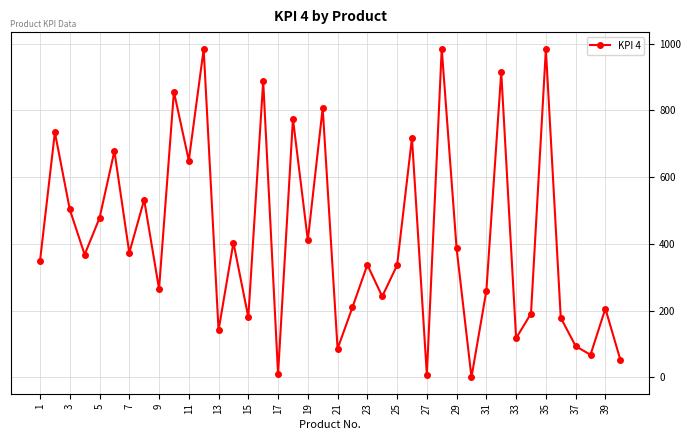

True or false: there are more than 2 points higher than both neighbors.

True